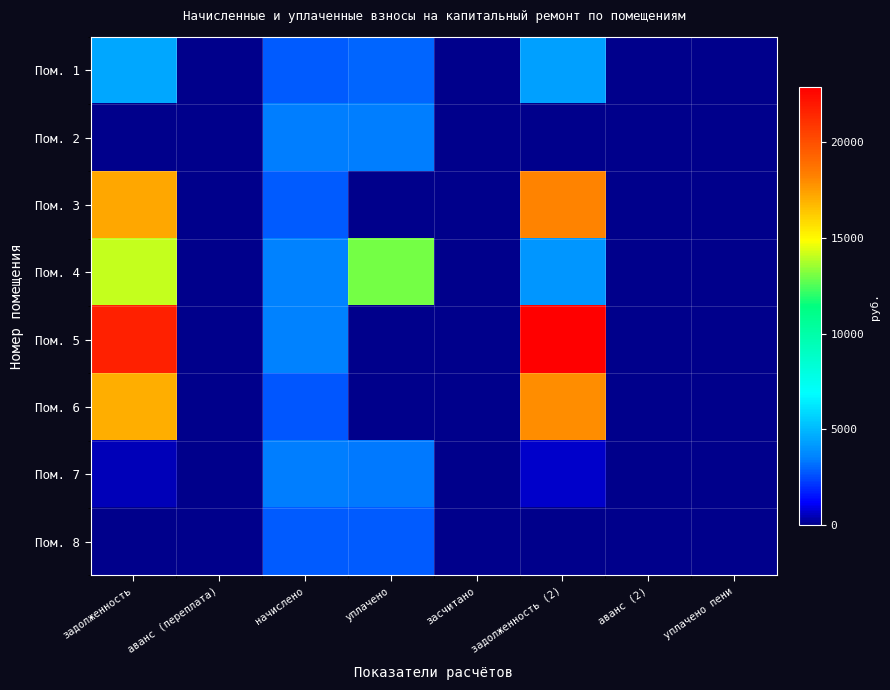

List the series in order of their peak value, highest first.

Пом. 5, Пом. 3, Пом. 6, Пом. 4, Пом. 1, Пом. 2, Пом. 7, Пом. 8